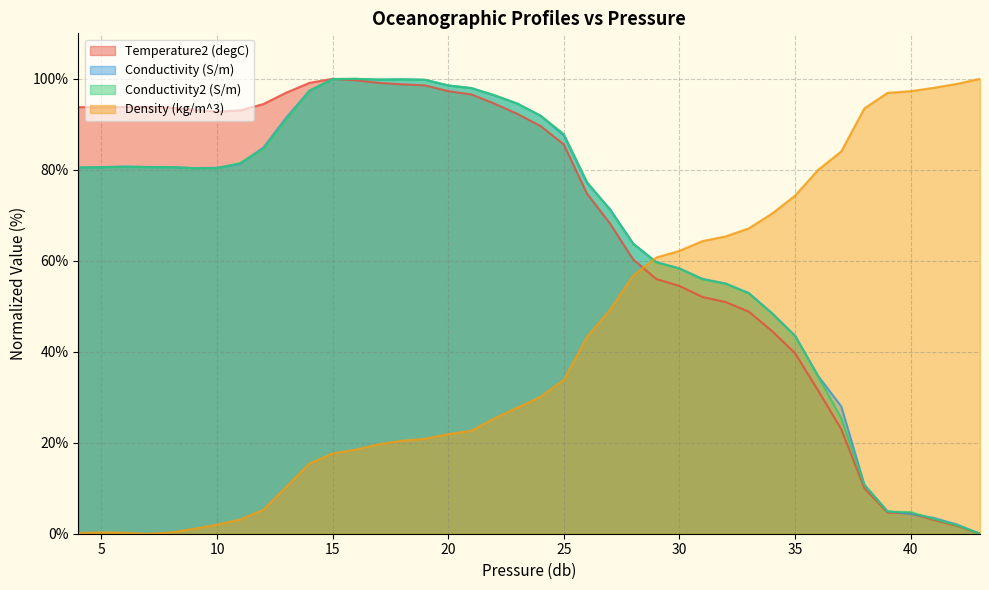

Which series changed the most between 9 and 15?

Conductivity2 (S/m)